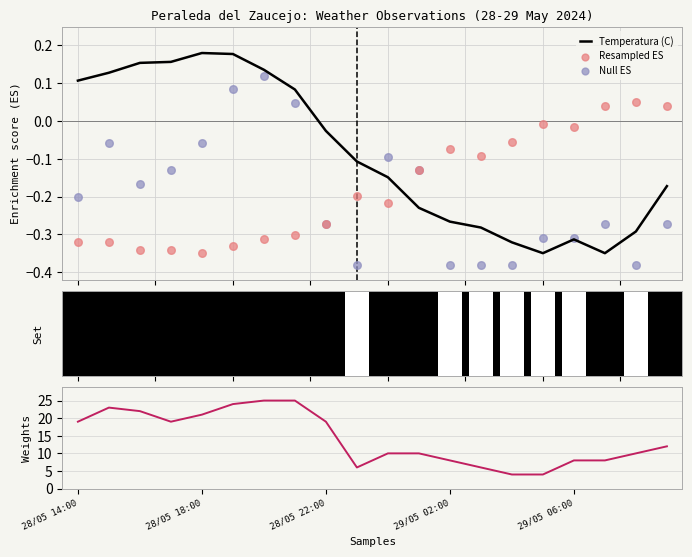

At how many categories does at least one series exceed 13?

9